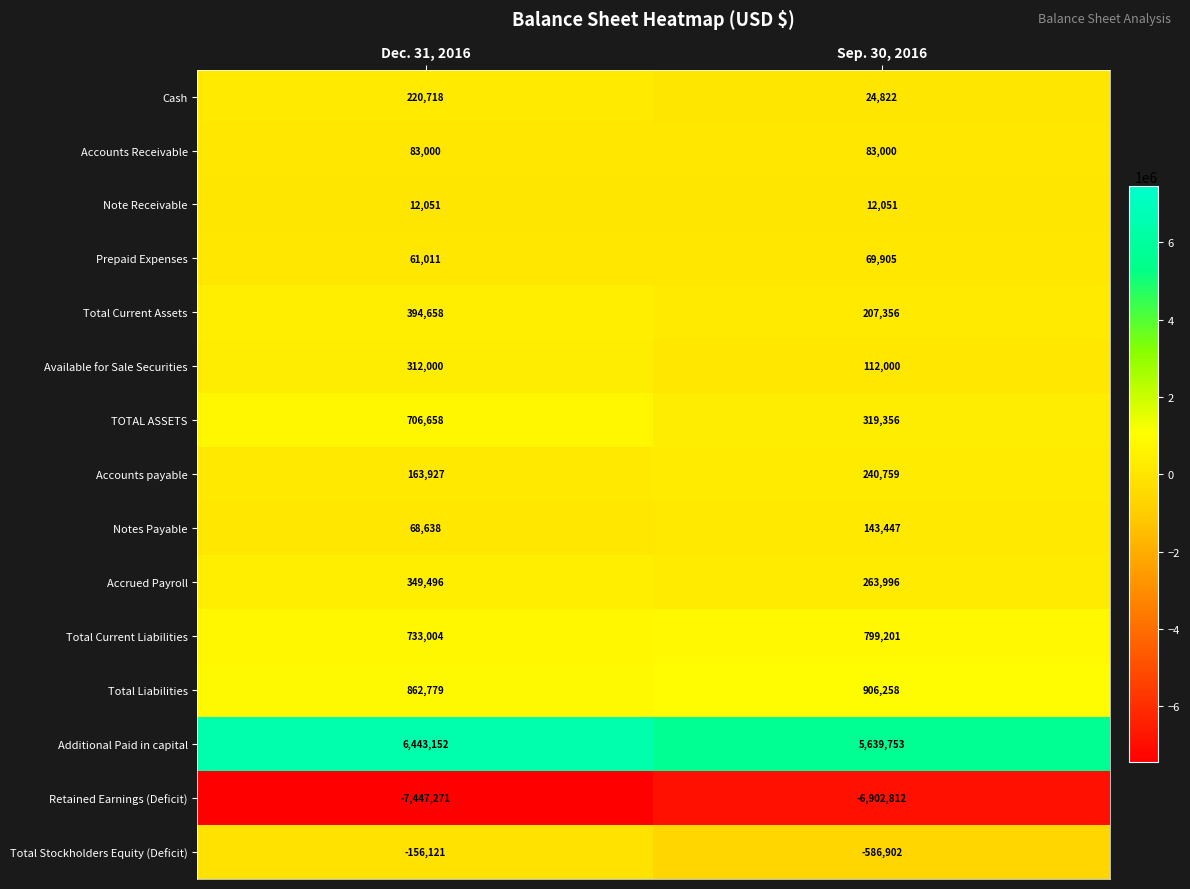

List the series in order of their peak value, lowest first.

Retained Earnings (Deficit), Total Stockholders Equity (Deficit), Note Receivable, Prepaid Expenses, Accounts Receivable, Notes Payable, Cash, Accounts payable, Available for Sale Securities, Accrued Payroll, Total Current Assets, TOTAL ASSETS, Total Current Liabilities, Total Liabilities, Additional Paid in capital